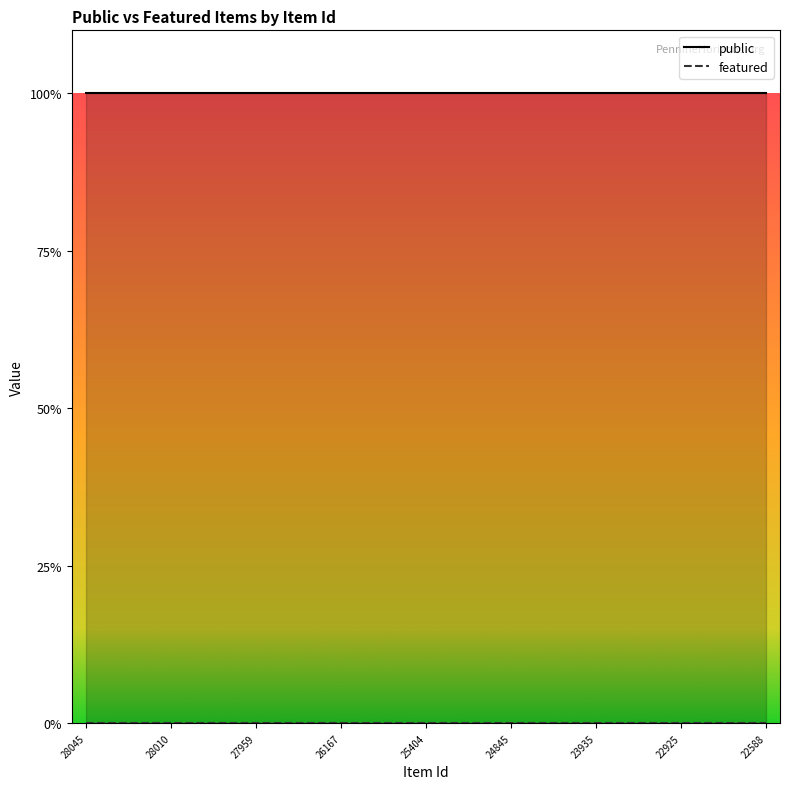

Is the value of public at 22722 greater than the value of featured at 23895?

Yes